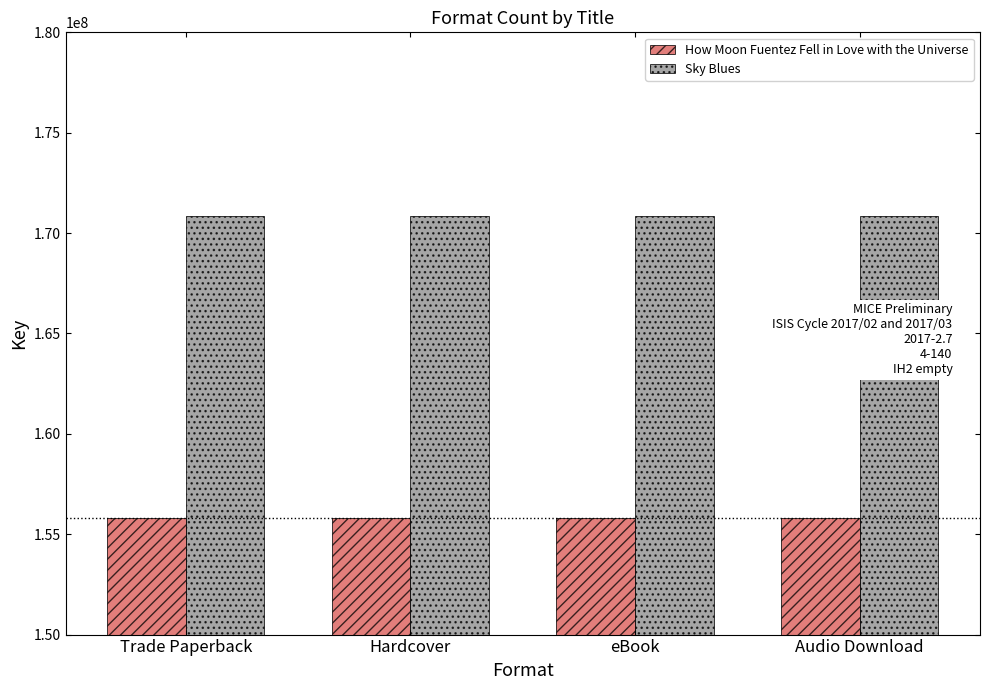

What is the highest value of the How Moon Fuentez Fell in Love with the Universe series?

155808119